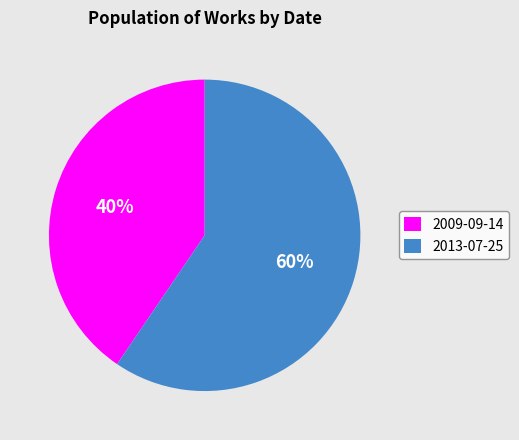

To the nearest percent, what percentage of the pie is 2009-09-14?

40%